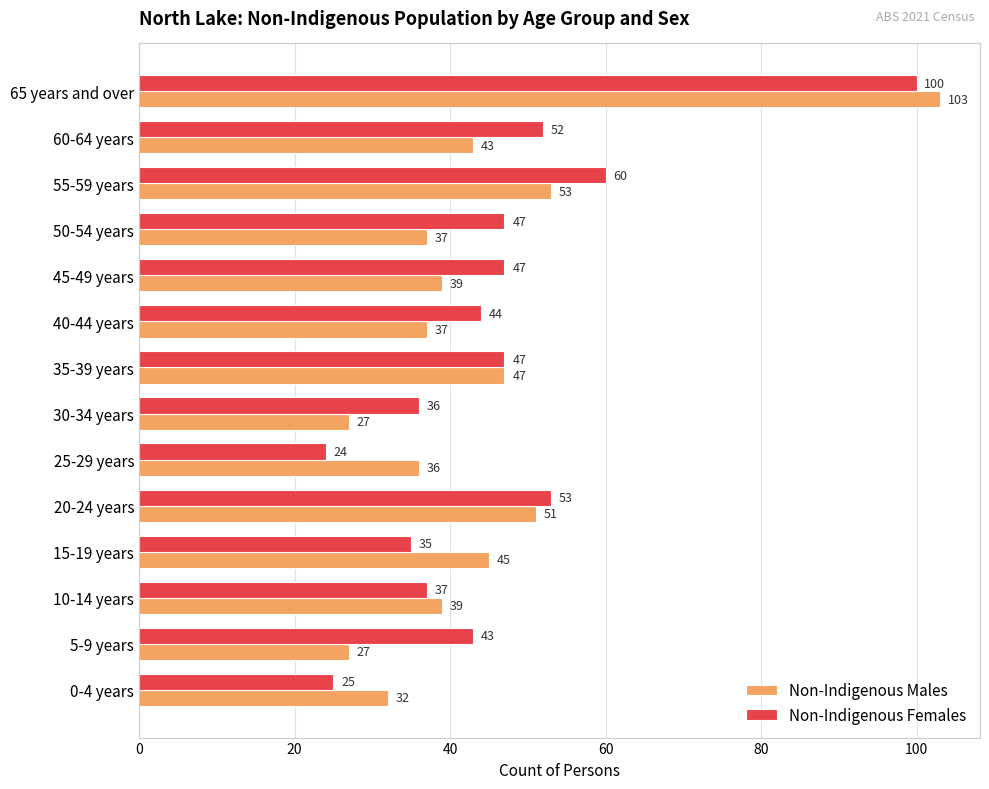

What is the sum of all Non-Indigenous Females values?

650